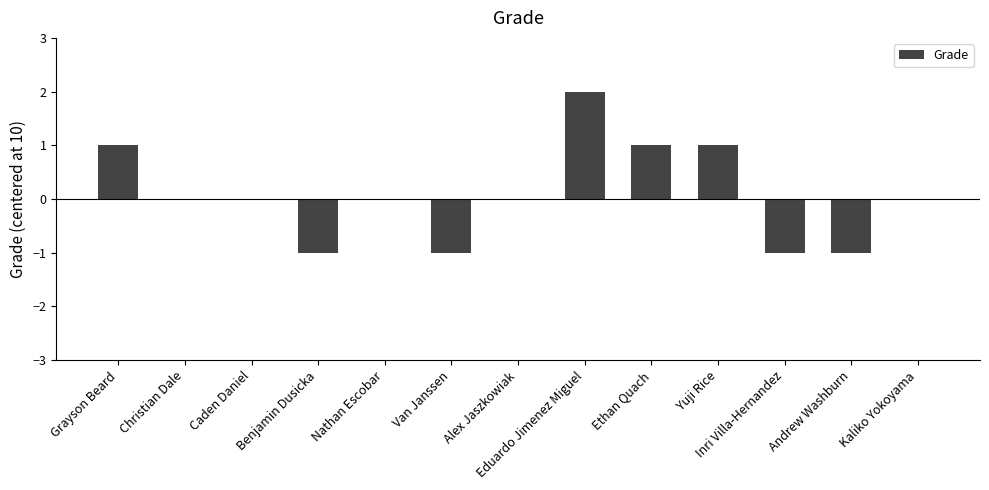

Reading left to right, list all the values displayed in this chart.

1	0	0	-1	0	-1	0	2	1	1	-1	-1	0